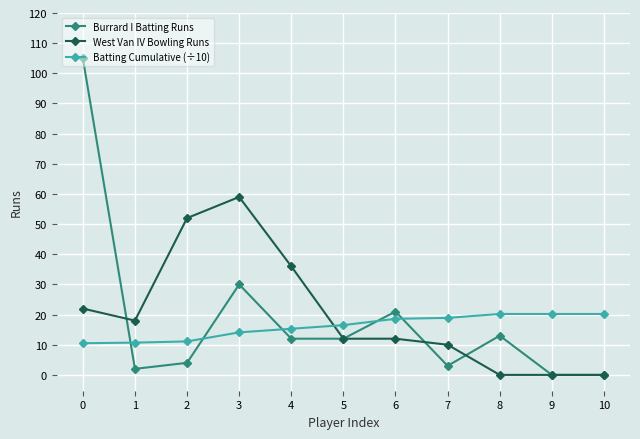

True or false: Batting Cumulative (÷10) and Burrard I Batting Runs intersect in this chart.

True